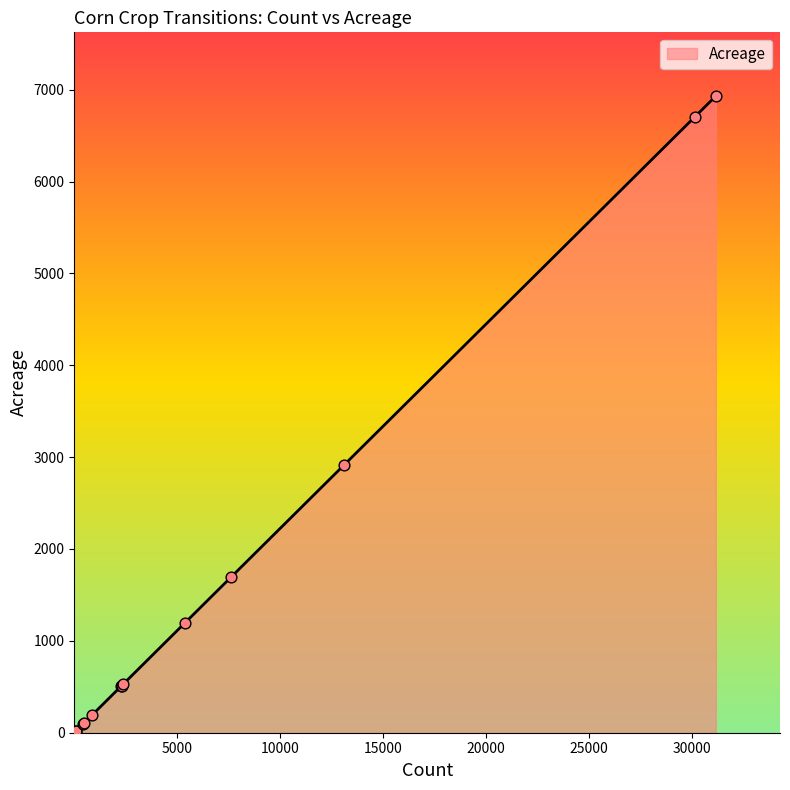

What is the maximum value shown in the chart?

6930.9